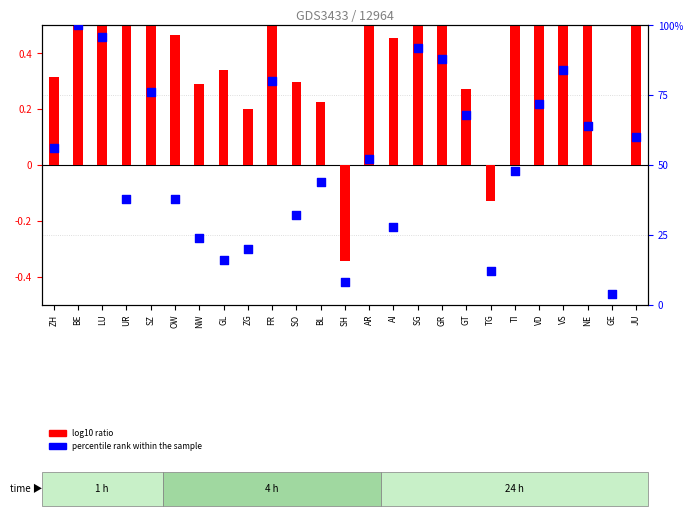

Approximately how many times larger is the value at SZ compared to NW?

3.2